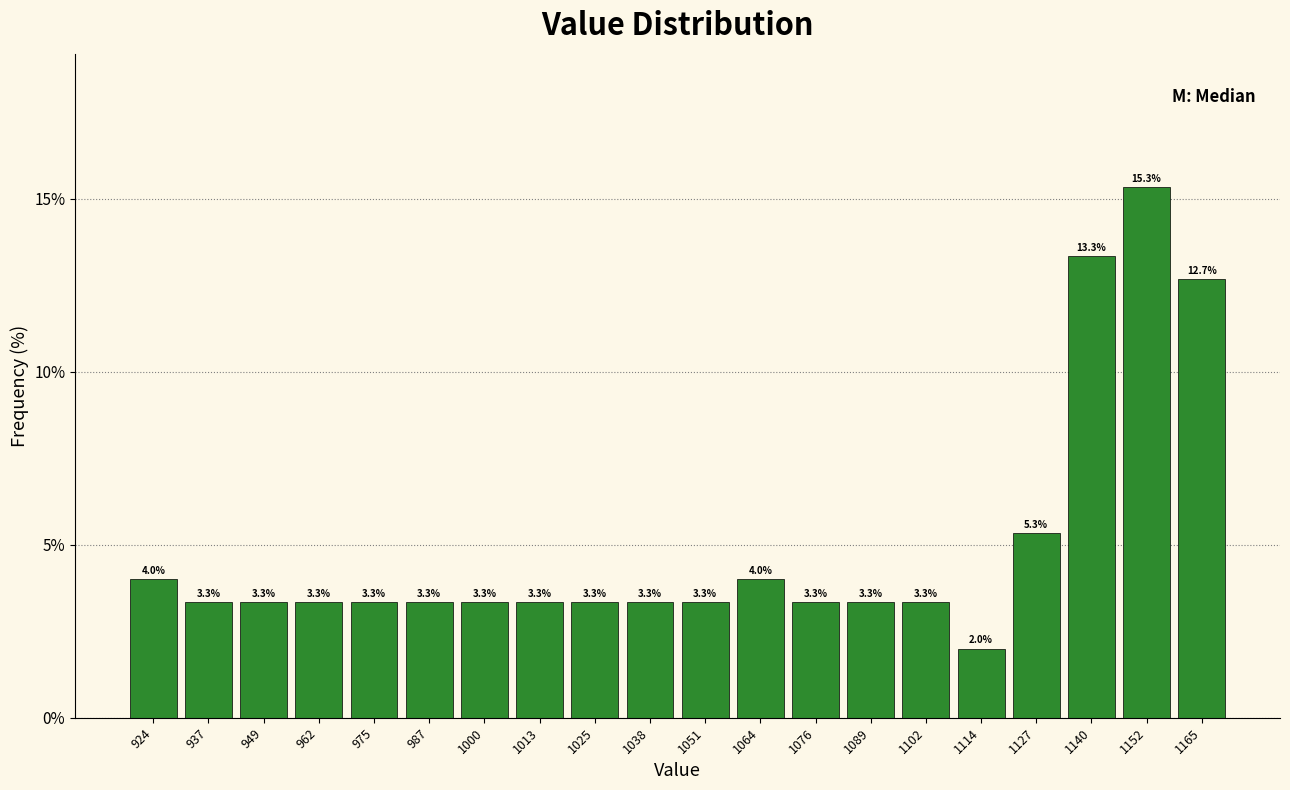

Which range on the x-axis has the tallest bar?

1146 to 1160